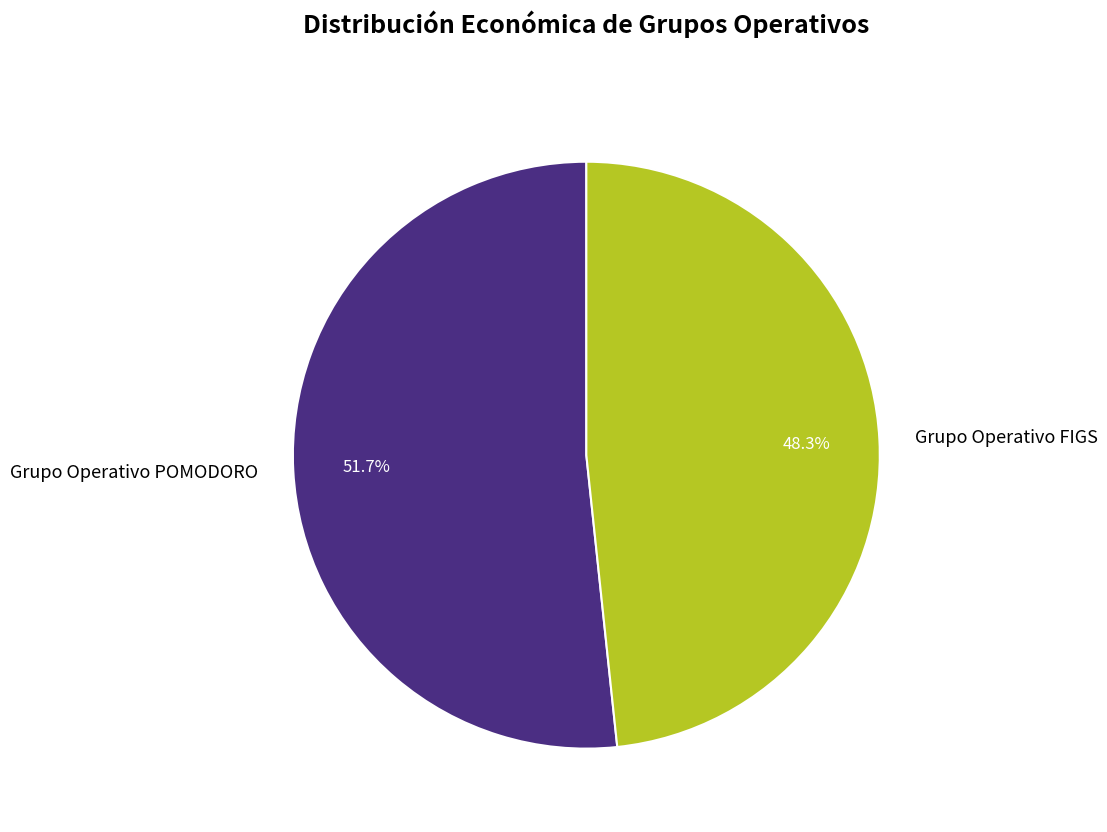

True or false: Grupo Operativo POMODORO accounts for 52% of the total.

True